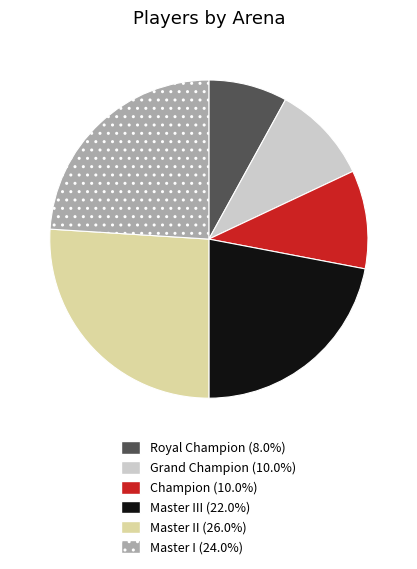

Is there a majority slice in this chart?

No